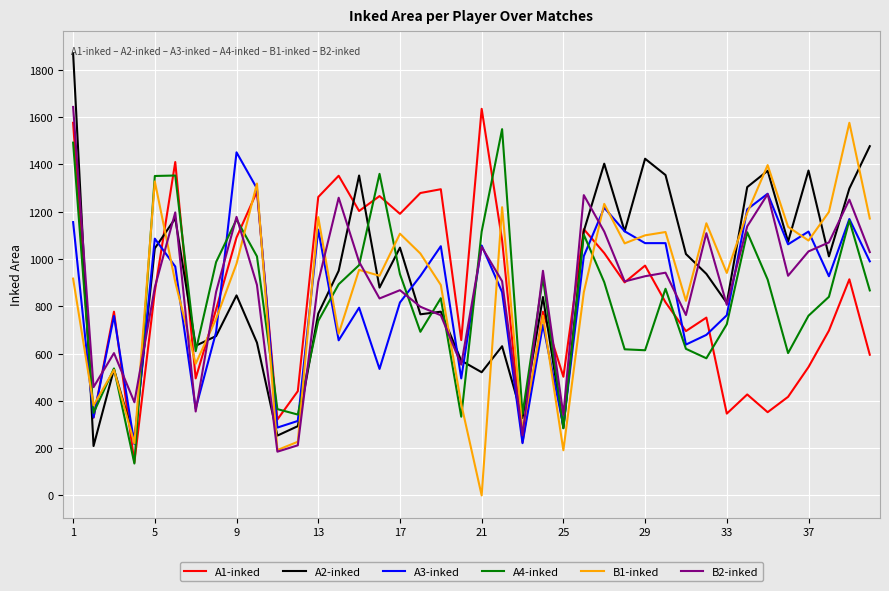

Which series has the largest range (max minus min)?

A2-inked